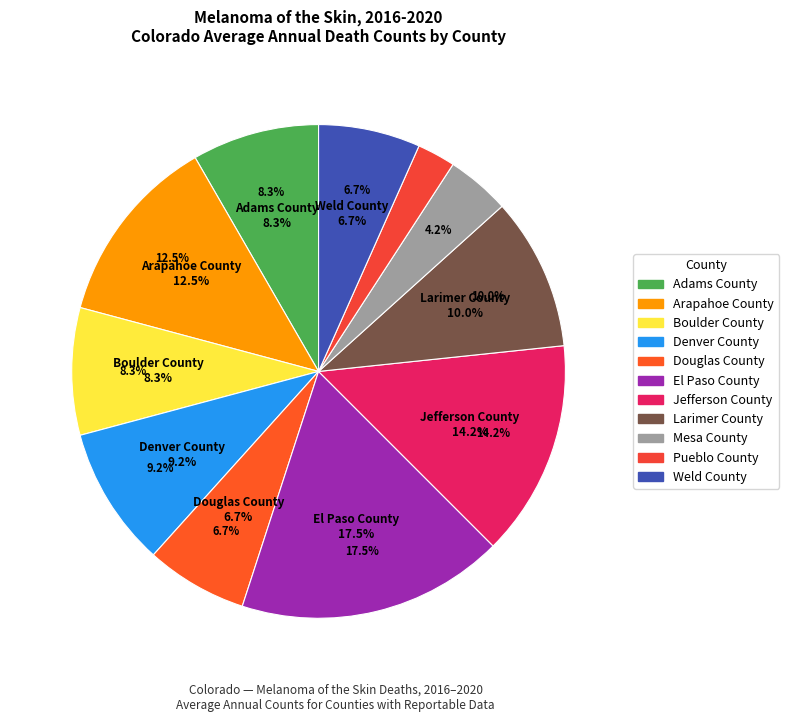

Rank the categories by value from lowest to highest.

Pueblo County, Mesa County, Douglas County, Weld County, Adams County, Boulder County, Denver County, Larimer County, Arapahoe County, Jefferson County, El Paso County